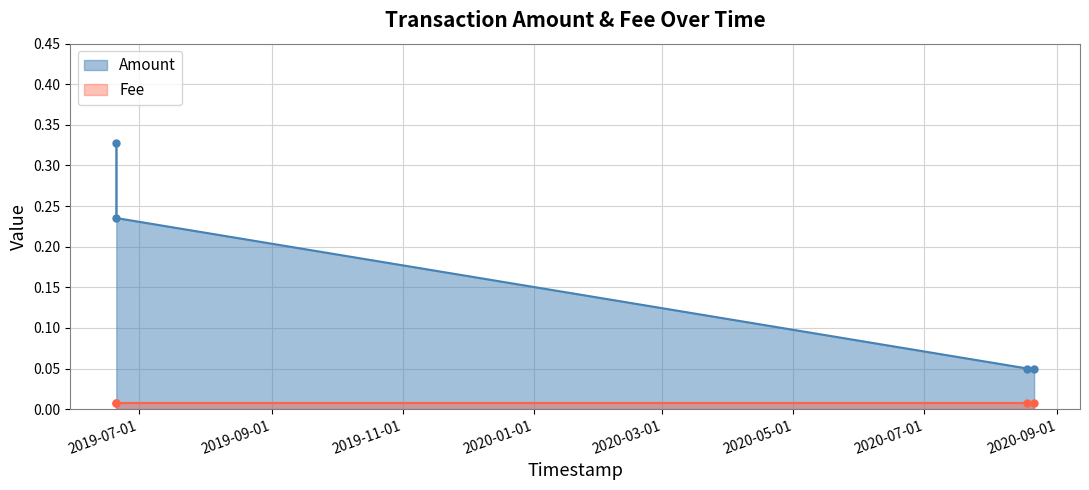

What is the value of the 2nd point from the left?

0.2